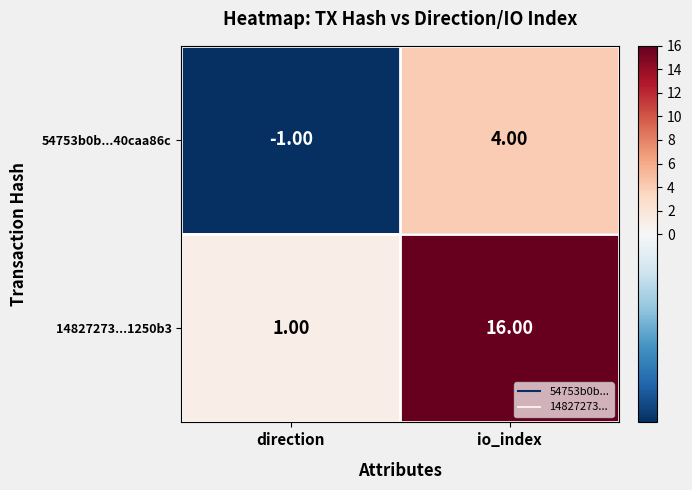

At which category does the chart reach its peak across all series?

io_index